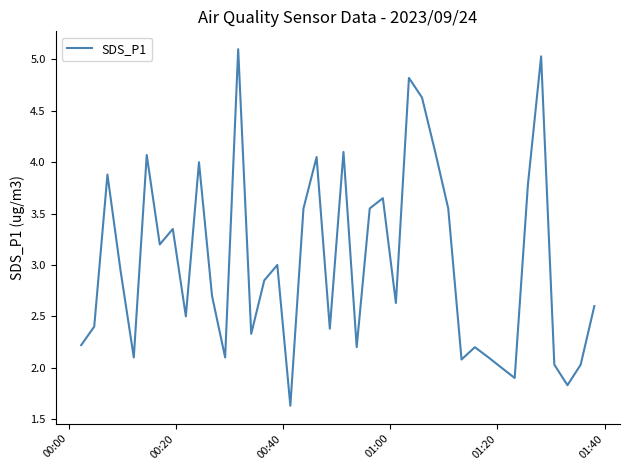

What is the maximum value shown in the chart?

5.1